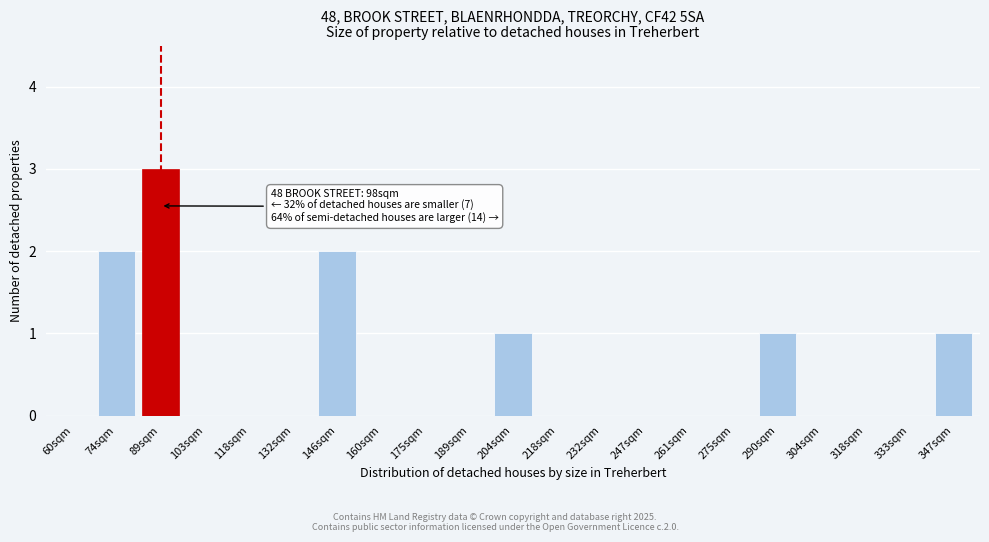

Which has a higher value, 189sqm or 290sqm?

290sqm